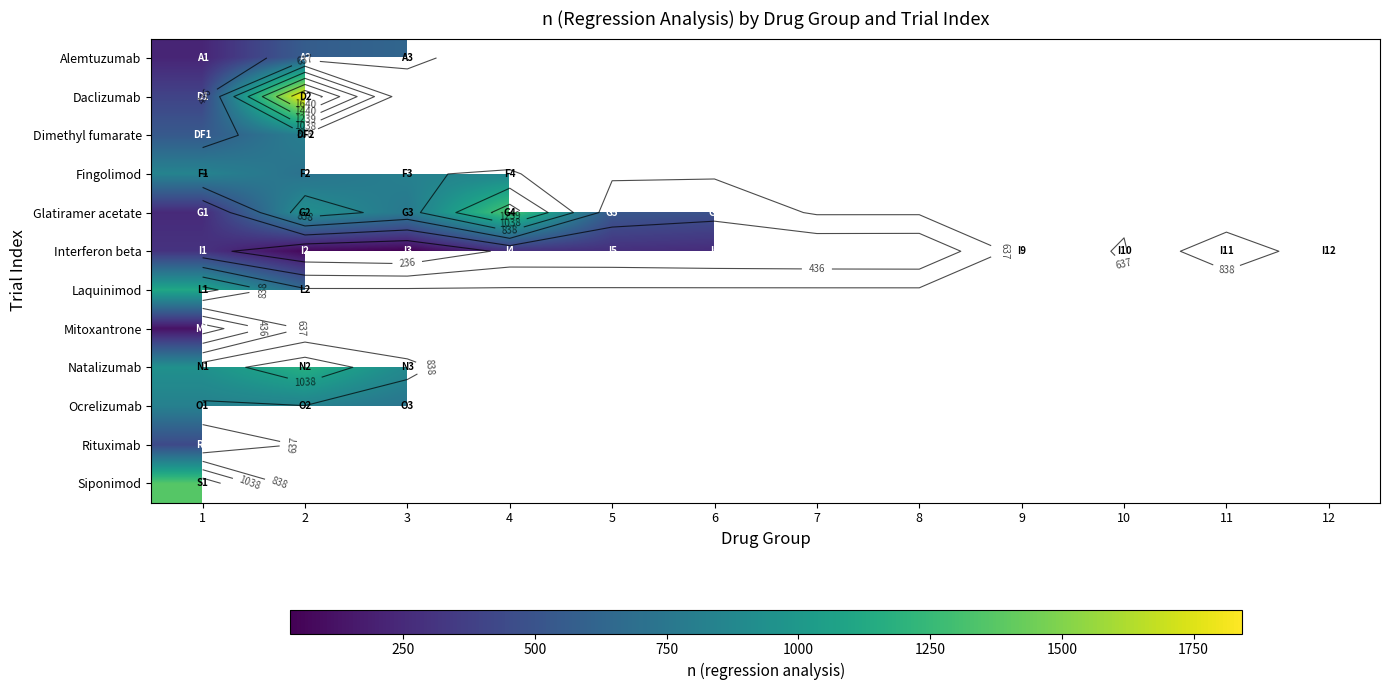

Which category has the highest value across all series?

2